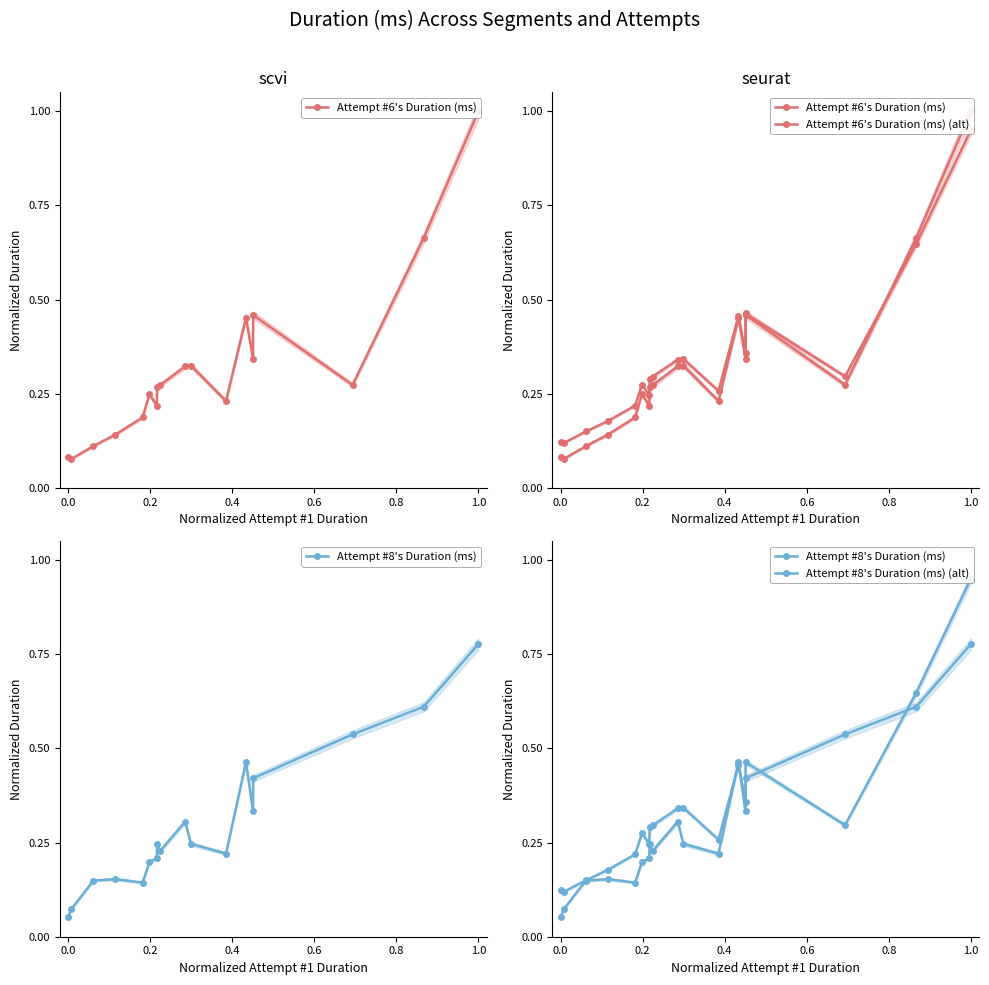

Rank the series by their maximum value, from highest to lowest.

Attempt #6's Duration (ms), Attempt #6's Duration (ms) (alt), Attempt #8's Duration (ms) (alt), Attempt #8's Duration (ms)